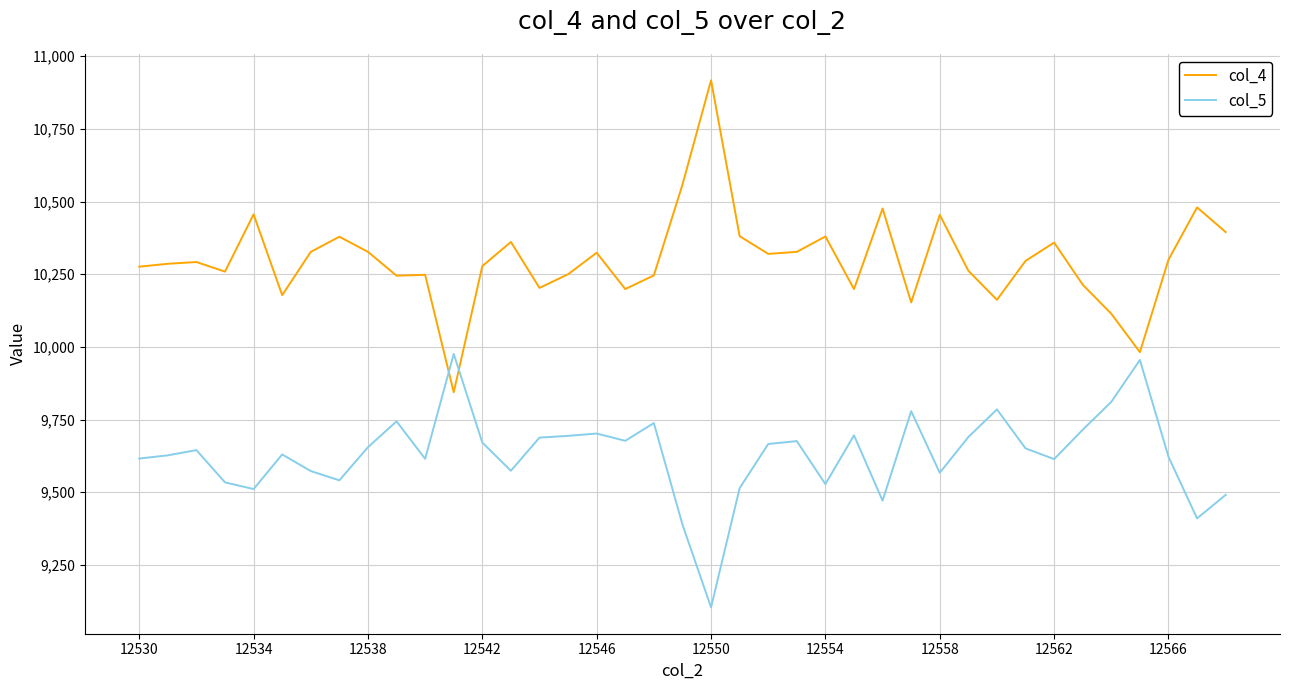

Which series has the largest total across all categories?

col_4